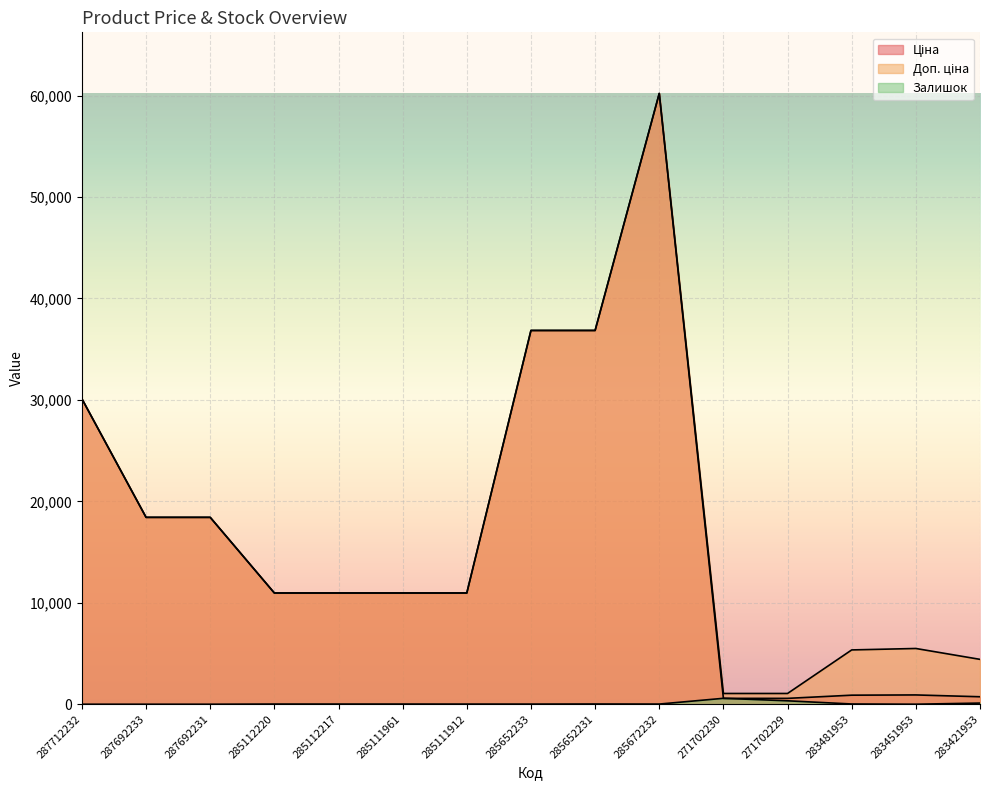

True or false: Доп. ціна and Ціна cross at least once.

False